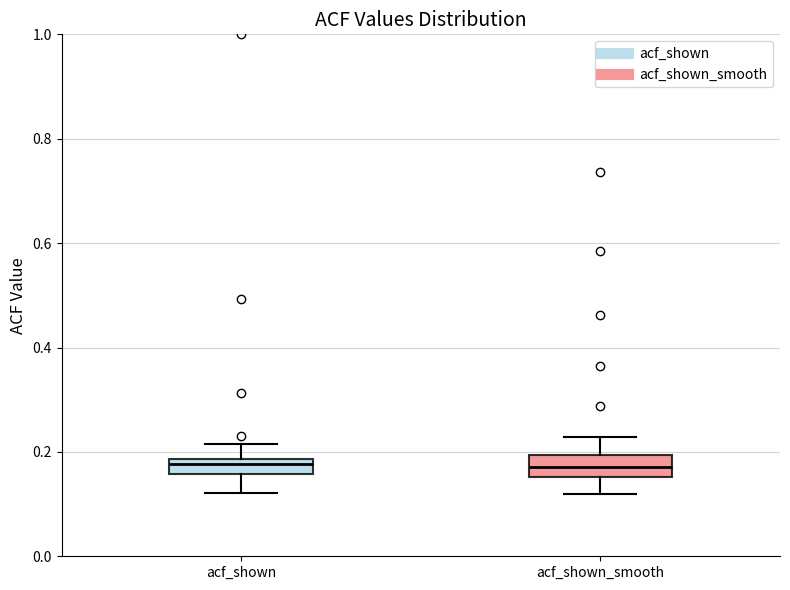

Where is the lower edge of the box for acf_shown on the y-axis? The values are not printed on the chart, so give them approximately, as read against the axis.

0.16